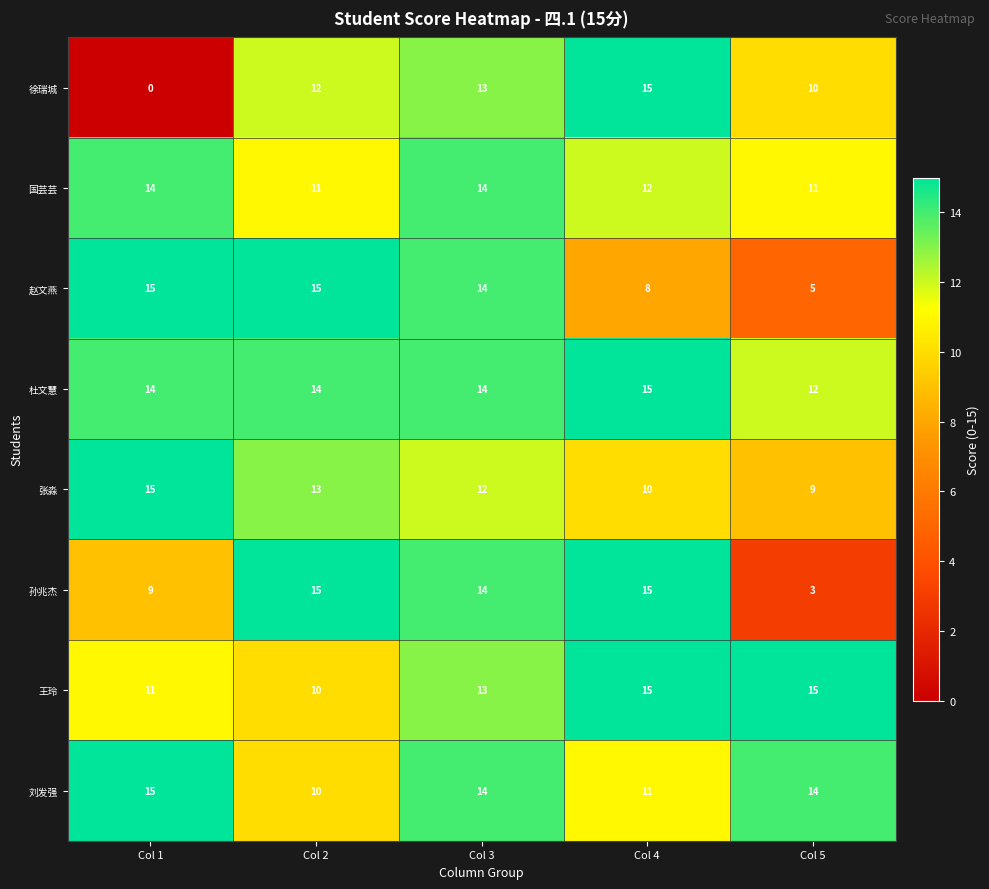

Is it true that 赵文燕 equals 22 at Col 3?

False